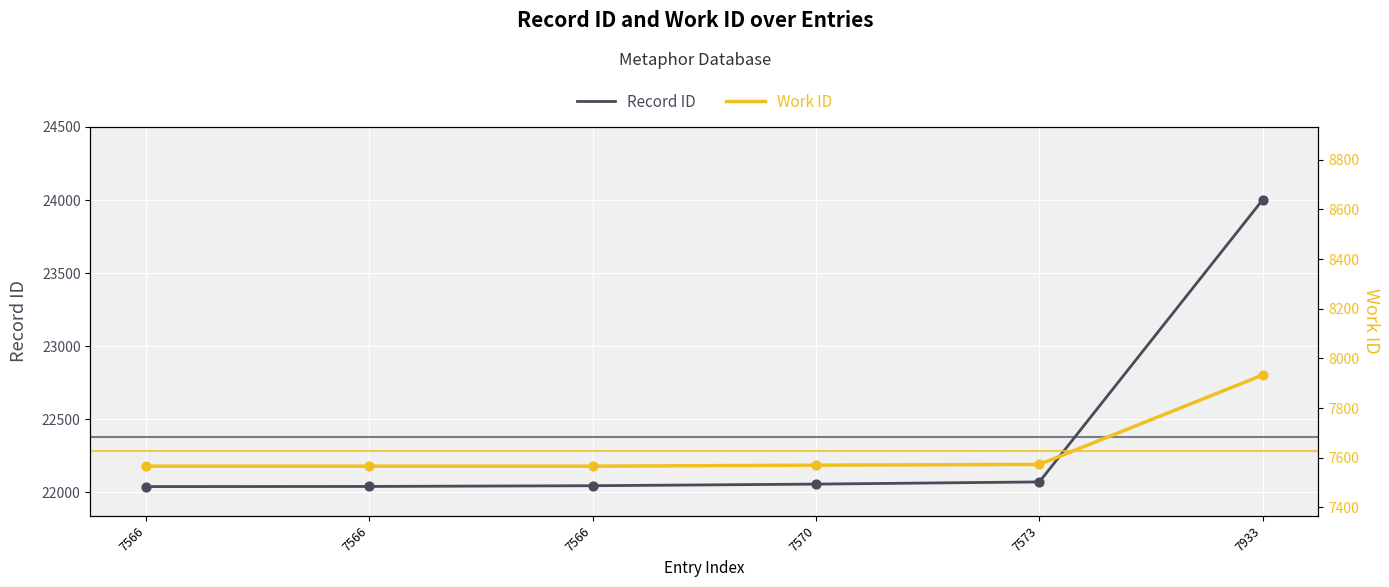

Which series contains the highest Y value?

Record ID